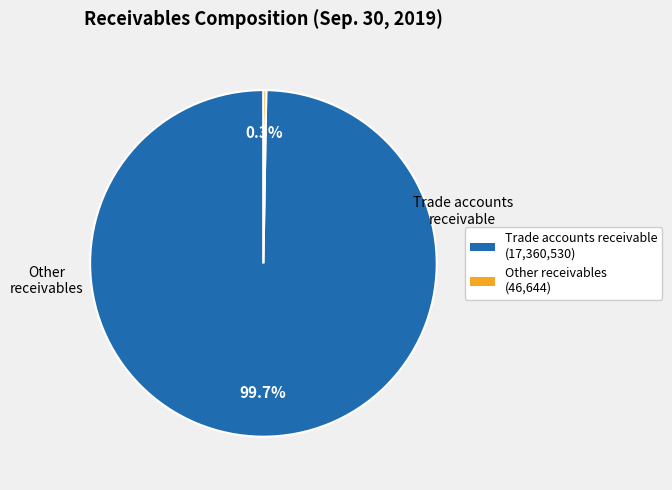

Which slice is the largest?

Trade accounts receivable